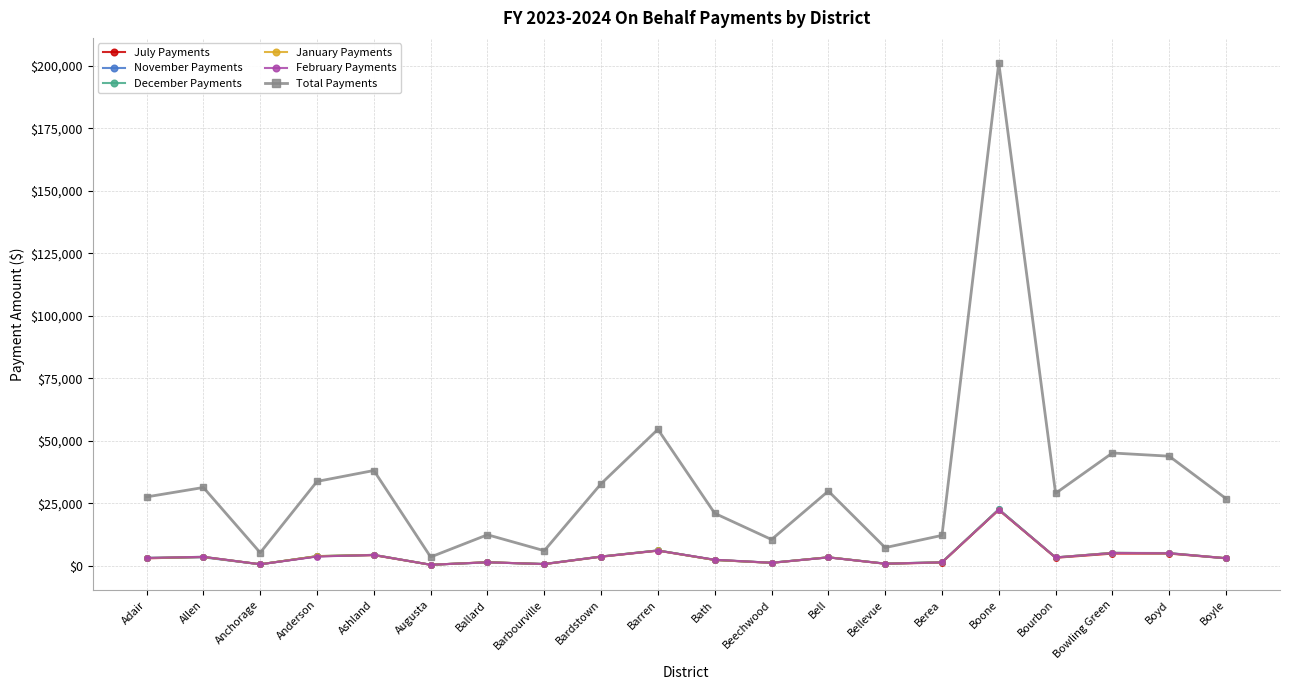

Where is Total Payments nearest to the value 102286?

Barren